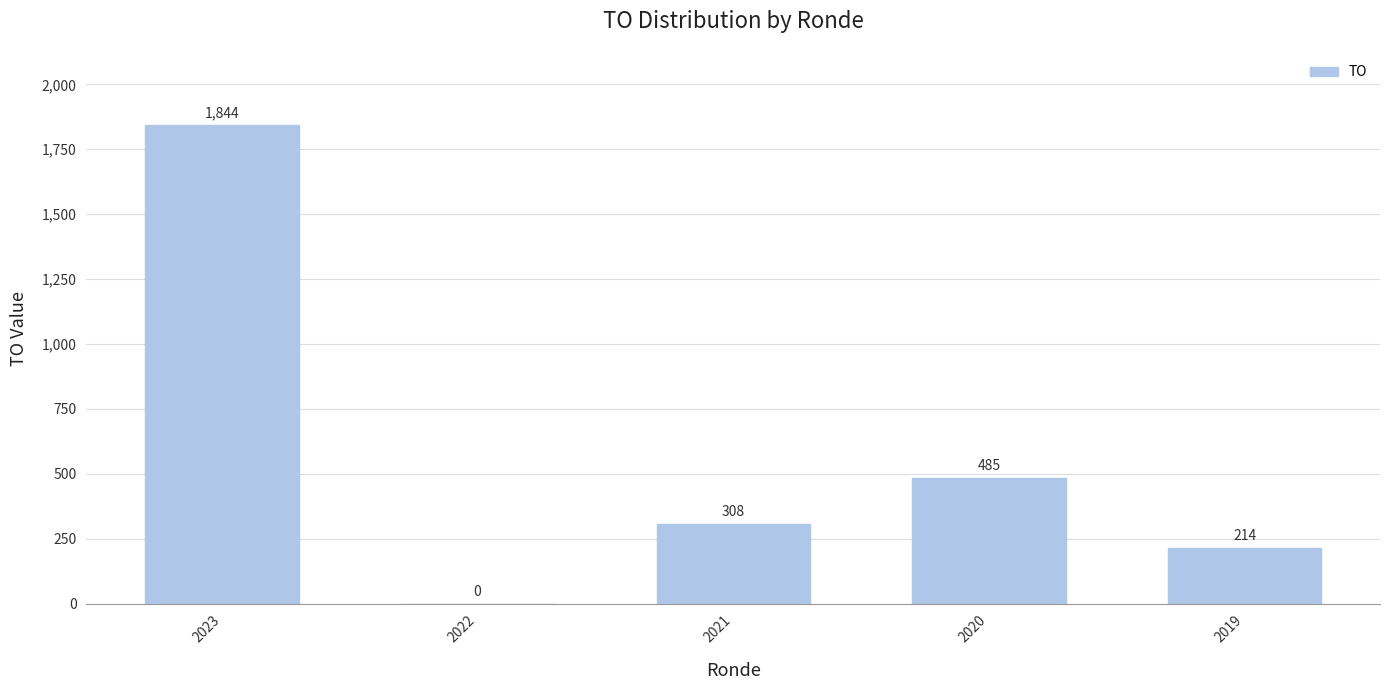

At which label is the value closest to 922?

2020